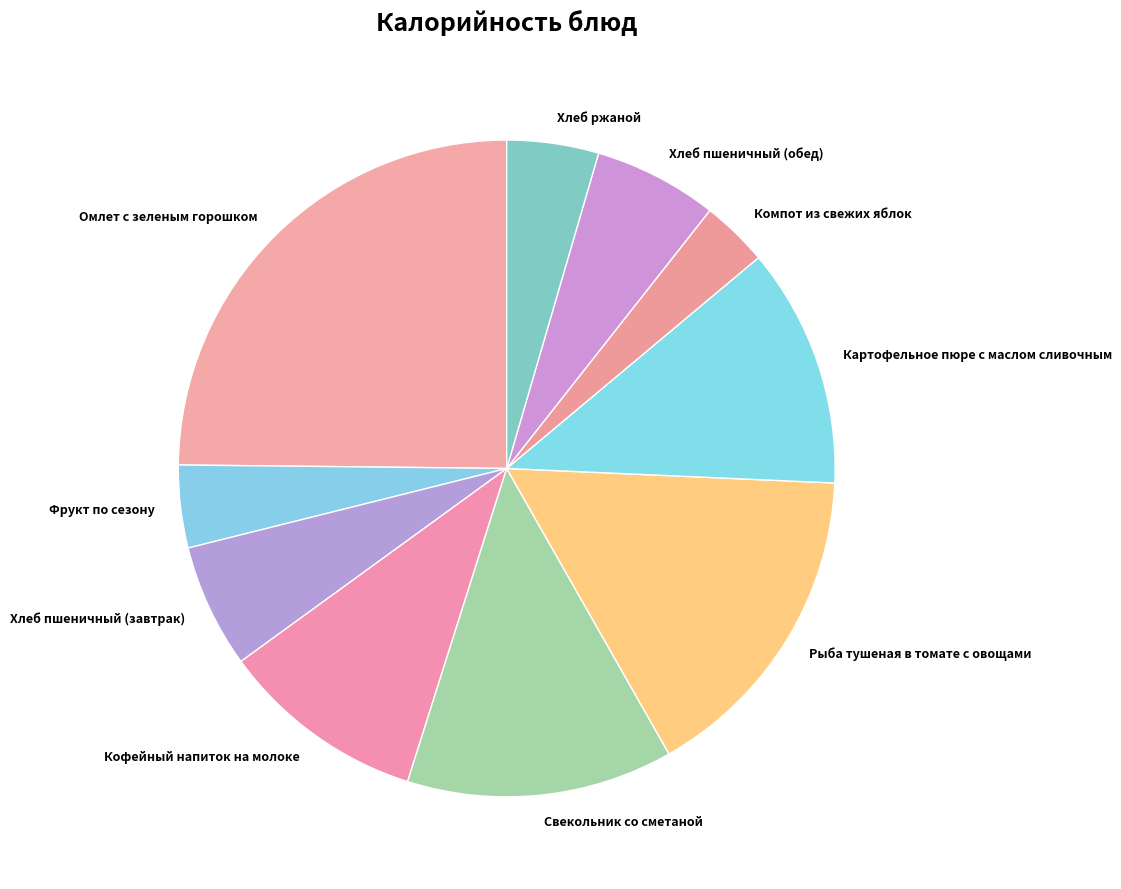

Approximately how many times larger is the value at Омлет с зеленым горошком compared to Рыба тушеная в томате с овощами?

1.5